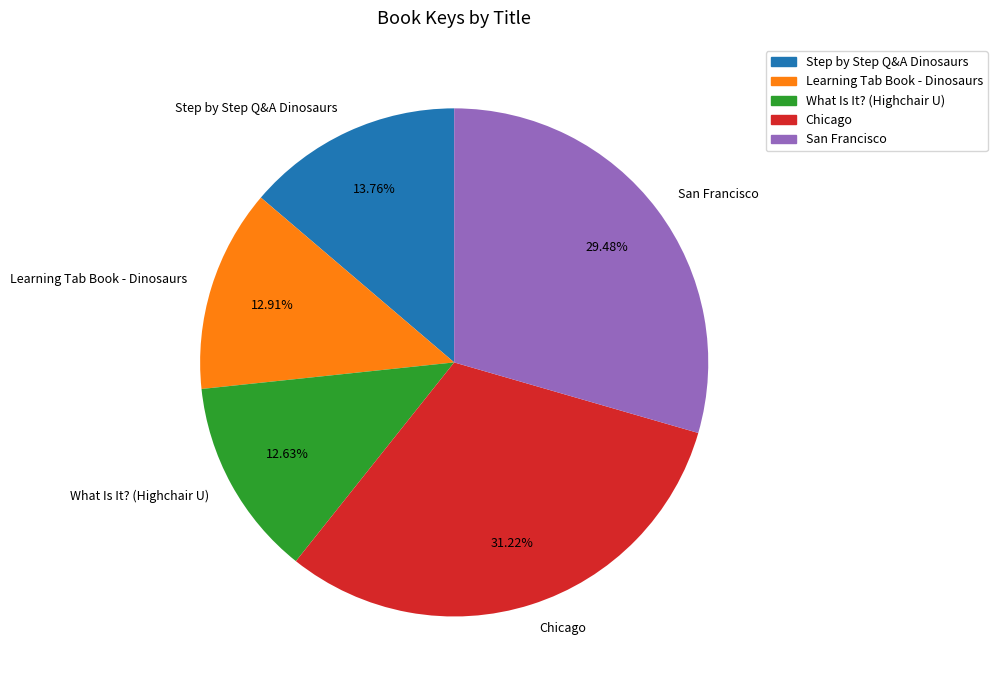

Is it true that Learning Tab Book - Dinosaurs is 19% of the pie?

False